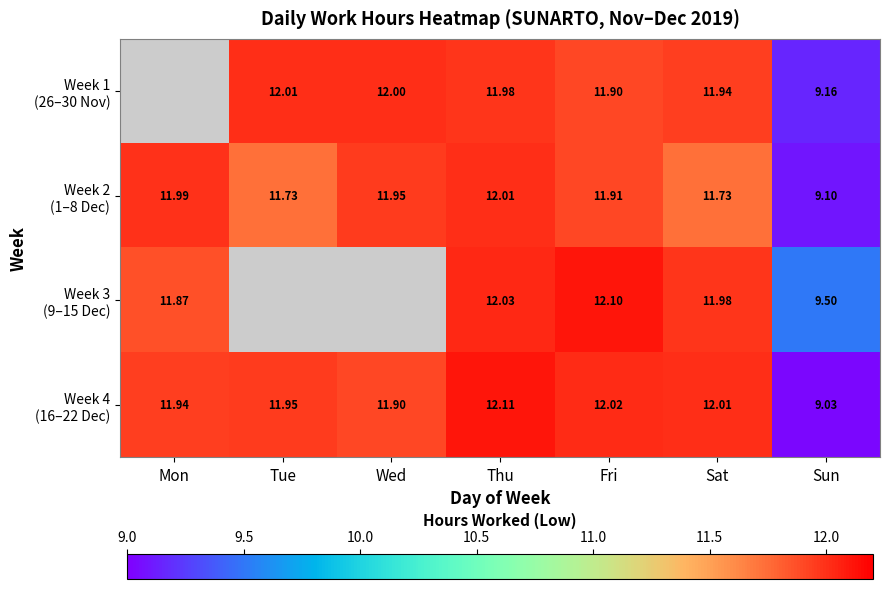

Rank the series by their maximum value, from highest to lowest.

Week 4 (16–22 Dec), Week 3 (9–15 Dec), Week 1 (26–30 Nov), Week 2 (1–8 Dec)